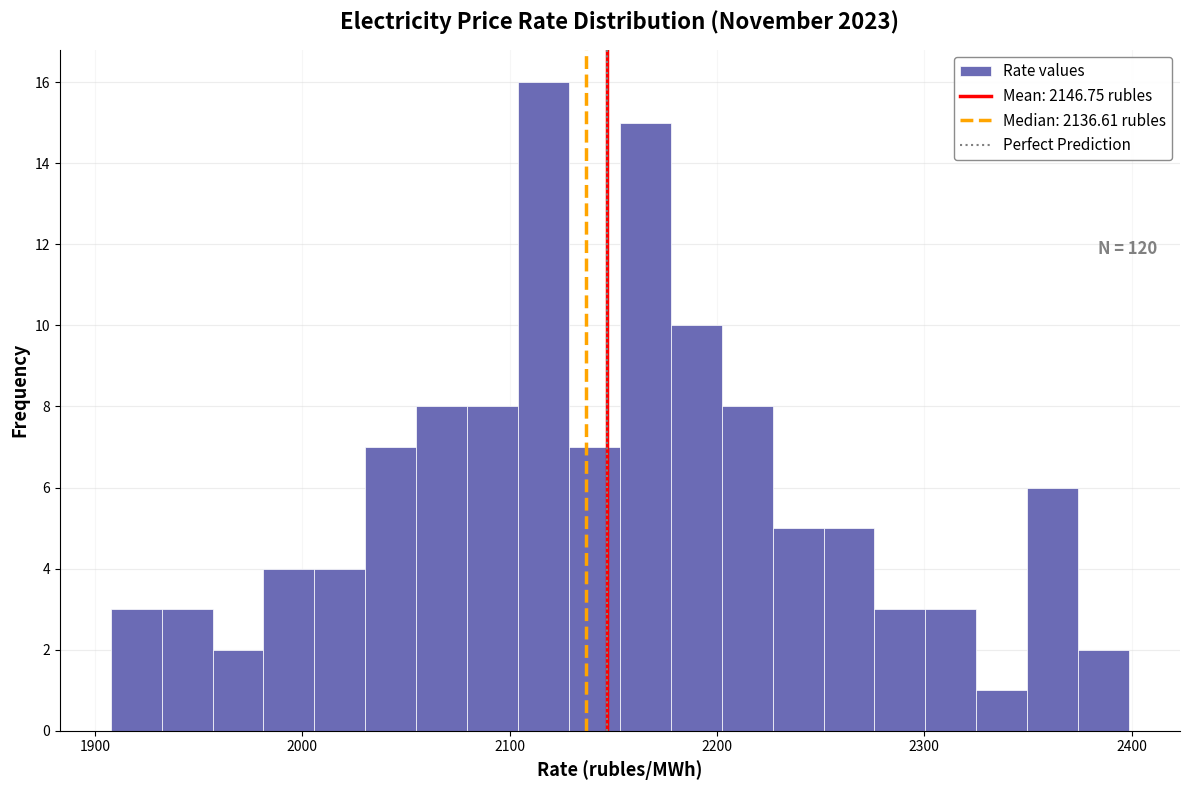

Read against the x-axis, roughly where is the centre of the tallest bar?

2120